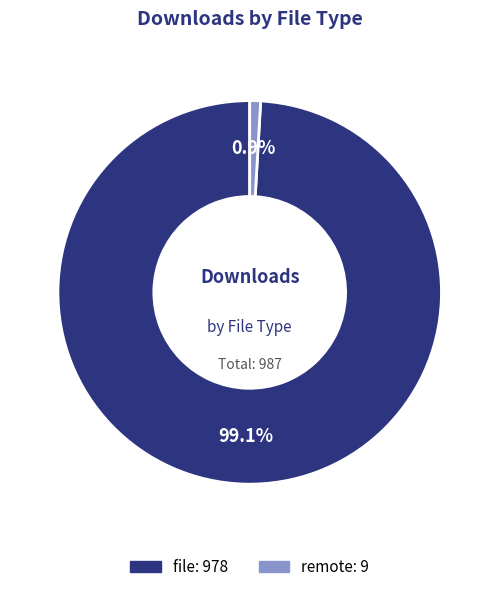

Is there a majority slice in this chart?

Yes